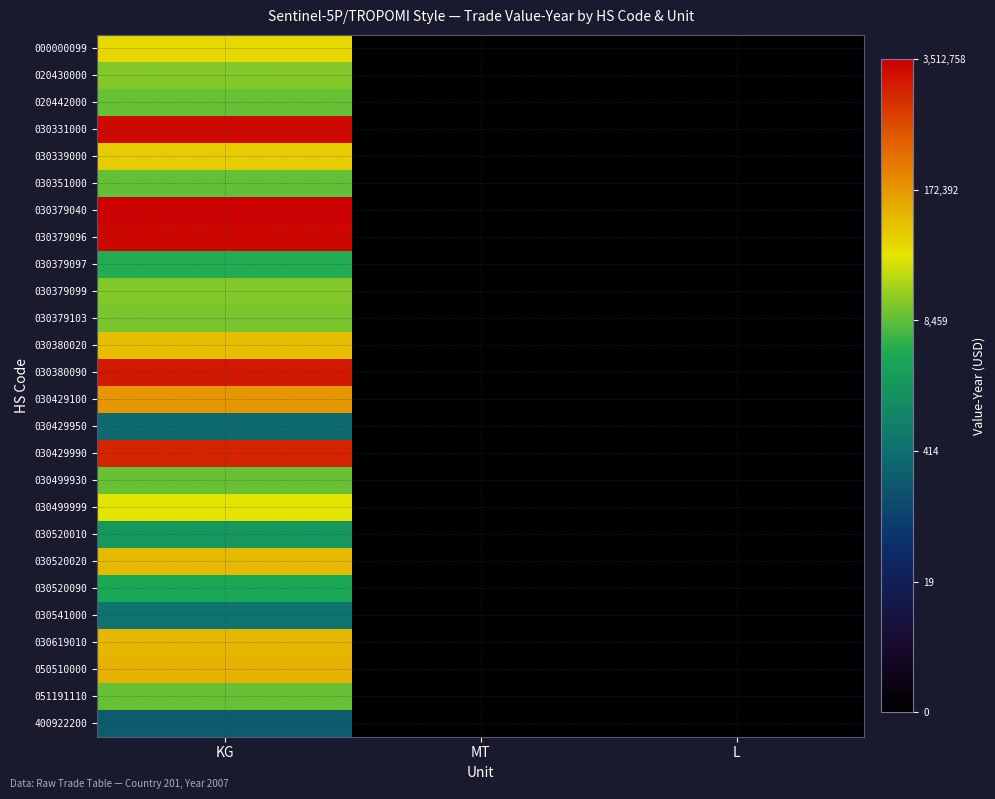

At how many categories does at least one series exceed 5?

1